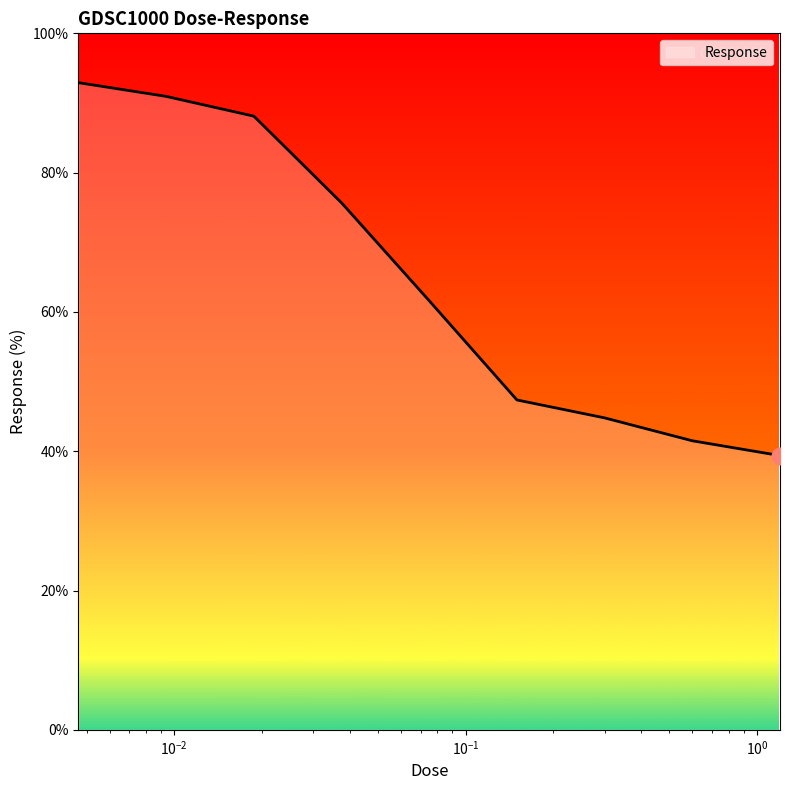

What is the smallest value displayed?

39.4